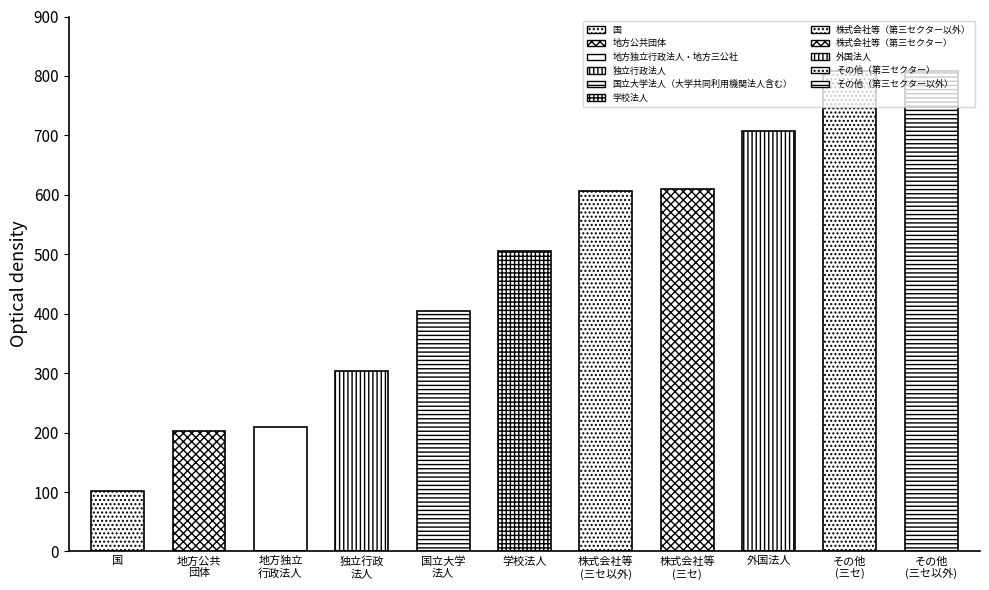

Reading left to right, what are all the values shown in this chart?

国=101	地方公共団体=202	地方独立行政法人・地方三公社=209	独立行政法人=303	国立大学法人（大学共同利用機関法人含む）=404	学校法人=505	株式会社等（第三セクター以外）=606	株式会社等（第三セクター）=609	外国法人=707	その他（第三セクター）=808	その他（第三セクター以外）=809